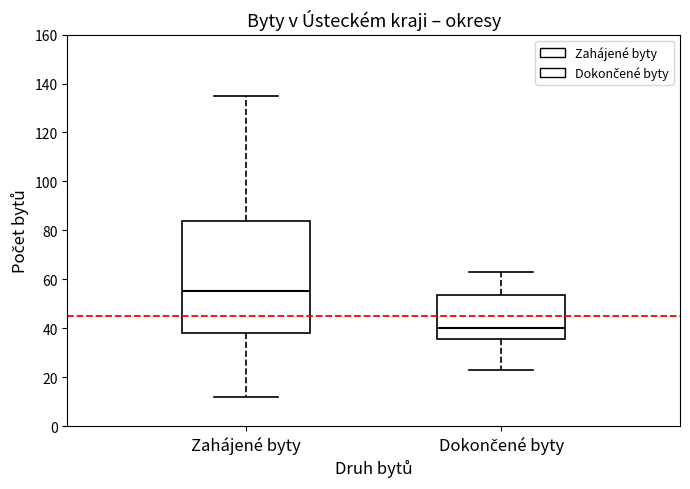

Reading left to right, read every box against the y-axis: the position of its median line, the range the box covers, and the ends of its whiskers. The values are not printed on the chart, so give them approximately, as read against the axis.

Zahájené byty: median 56, box 38 to 84, whiskers 12 to 136
Dokončené byty: median 40, box 36 to 54, whiskers 24 to 64